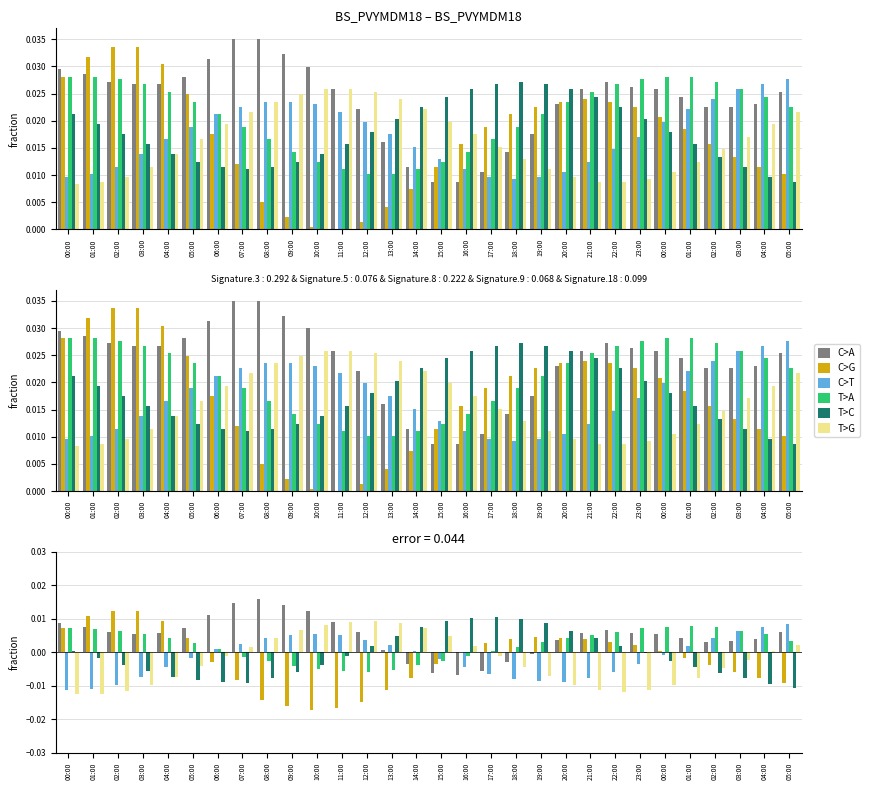

What are all the series names shown in the legend?

C>A, C>G, C>T, T>A, T>C, T>G